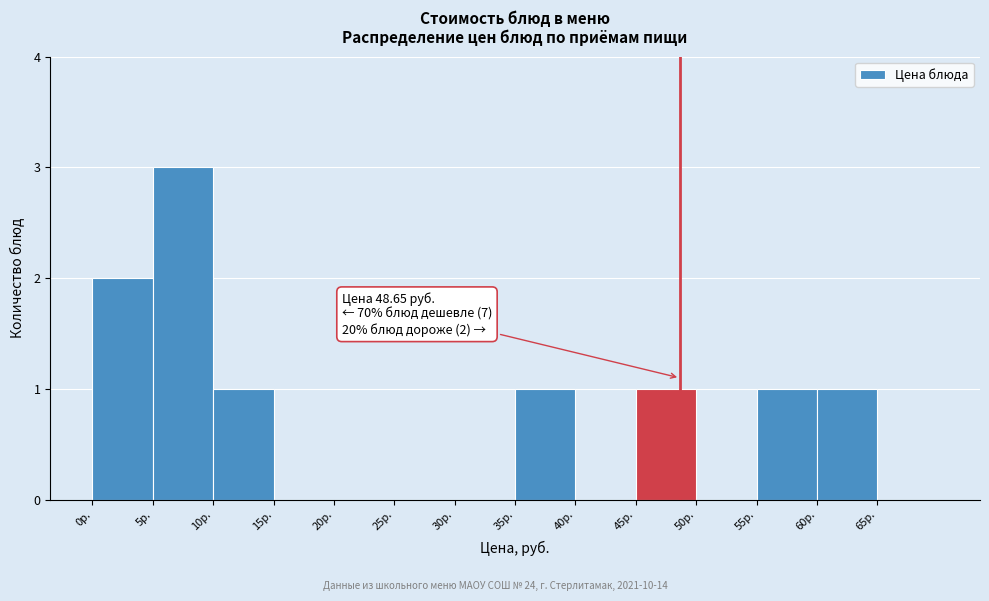

Which range on the x-axis has the tallest bar?

5 to 10